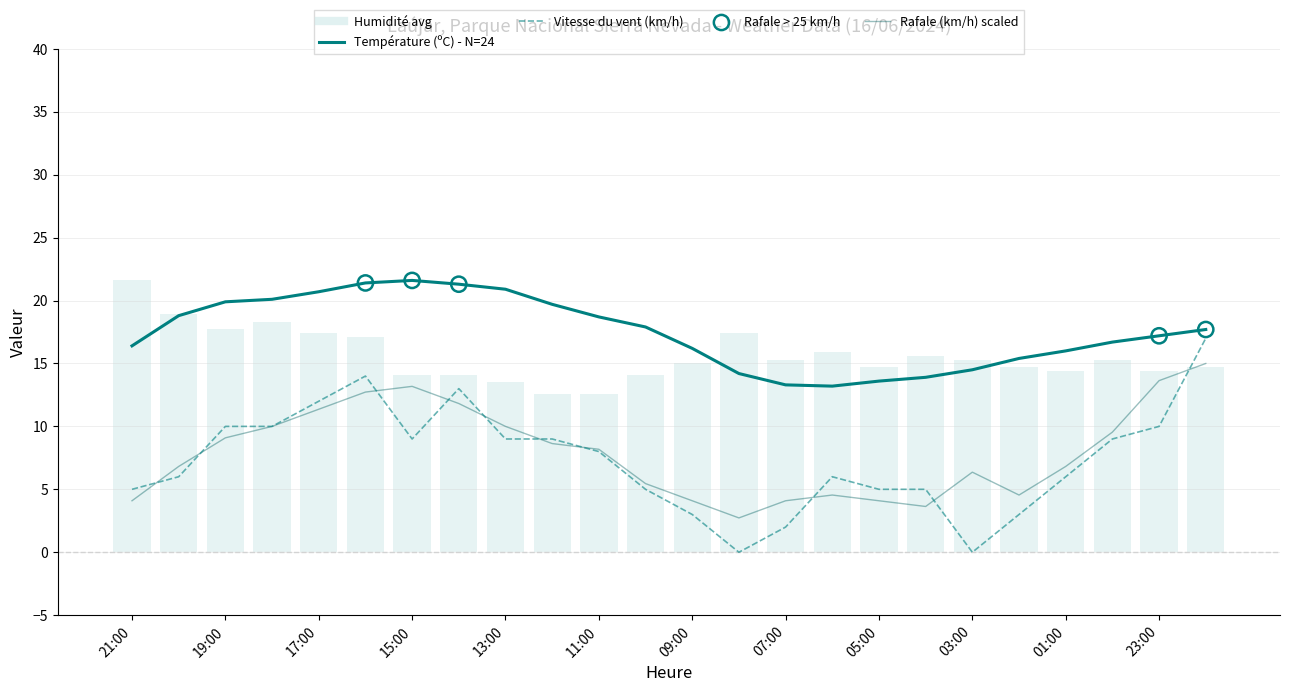

Which series reaches the minimum Y coordinate?

Vitesse du vent (km/h)